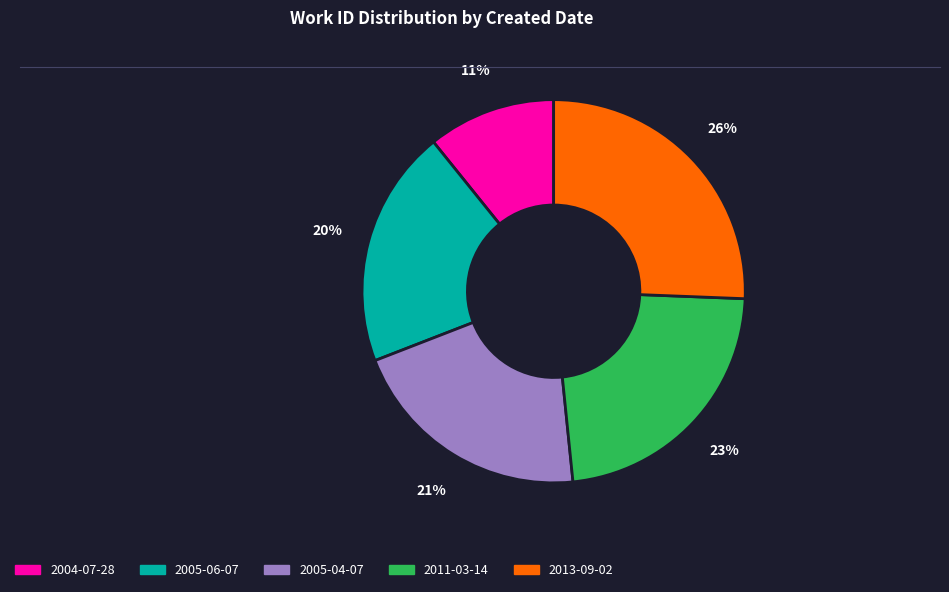

Is 2005-06-07 the majority of the pie?

No